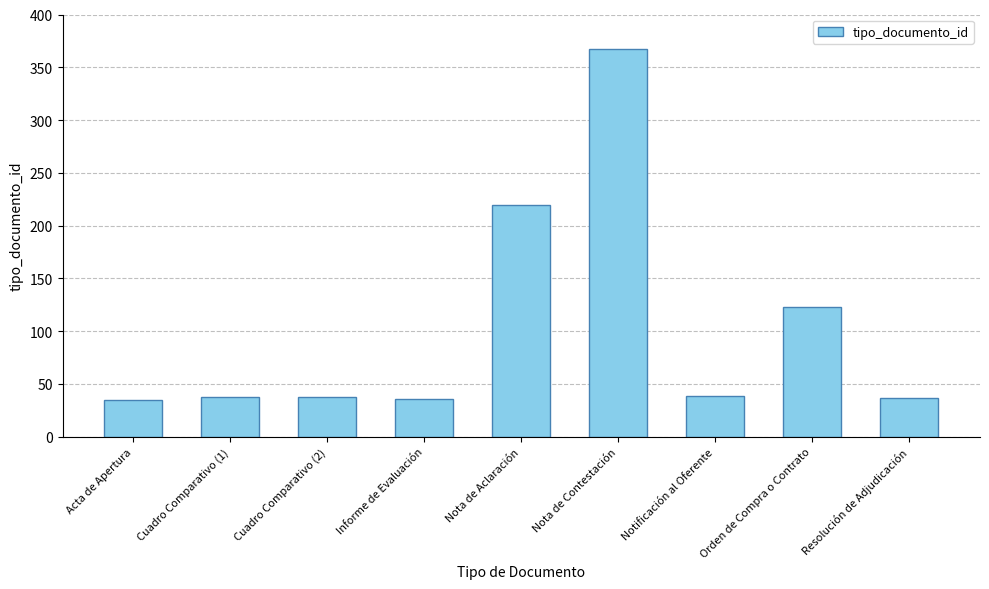

What value does the data have at Cuadro Comparativo (1), to the nearest 50?

50